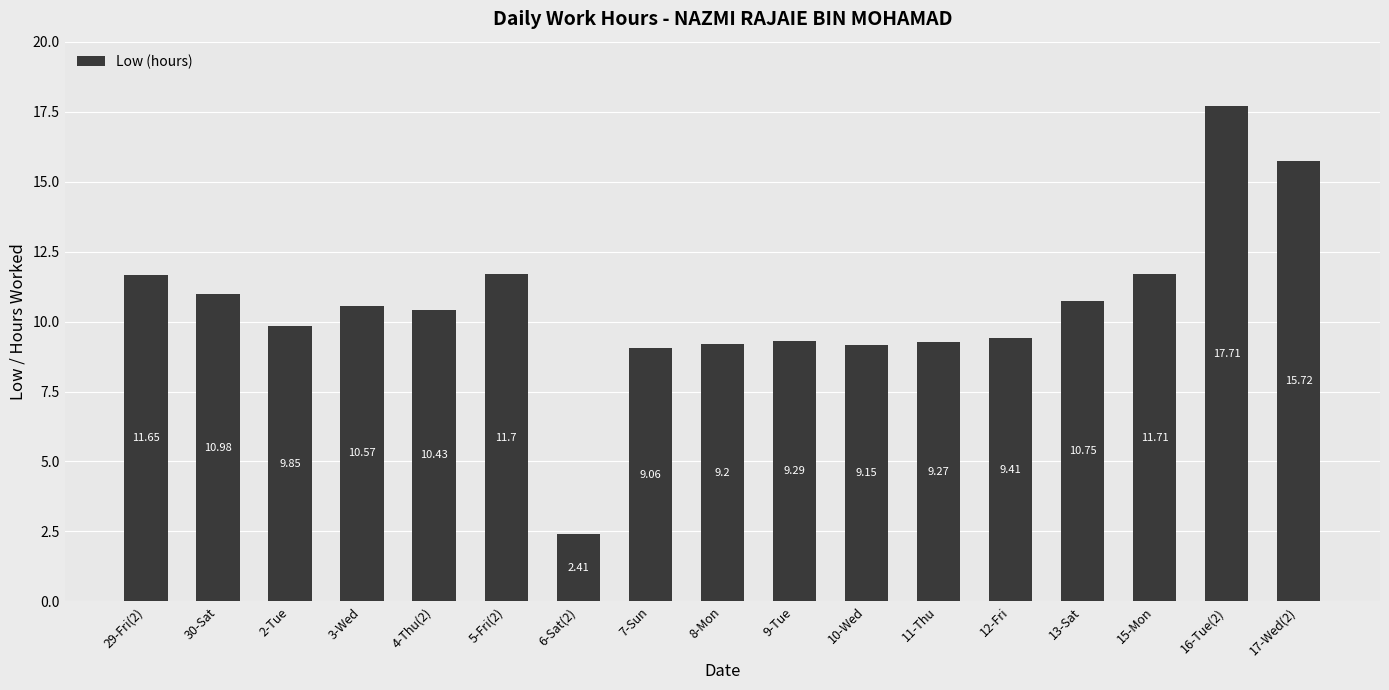

What is the difference between the second highest and minimum values?

13.3